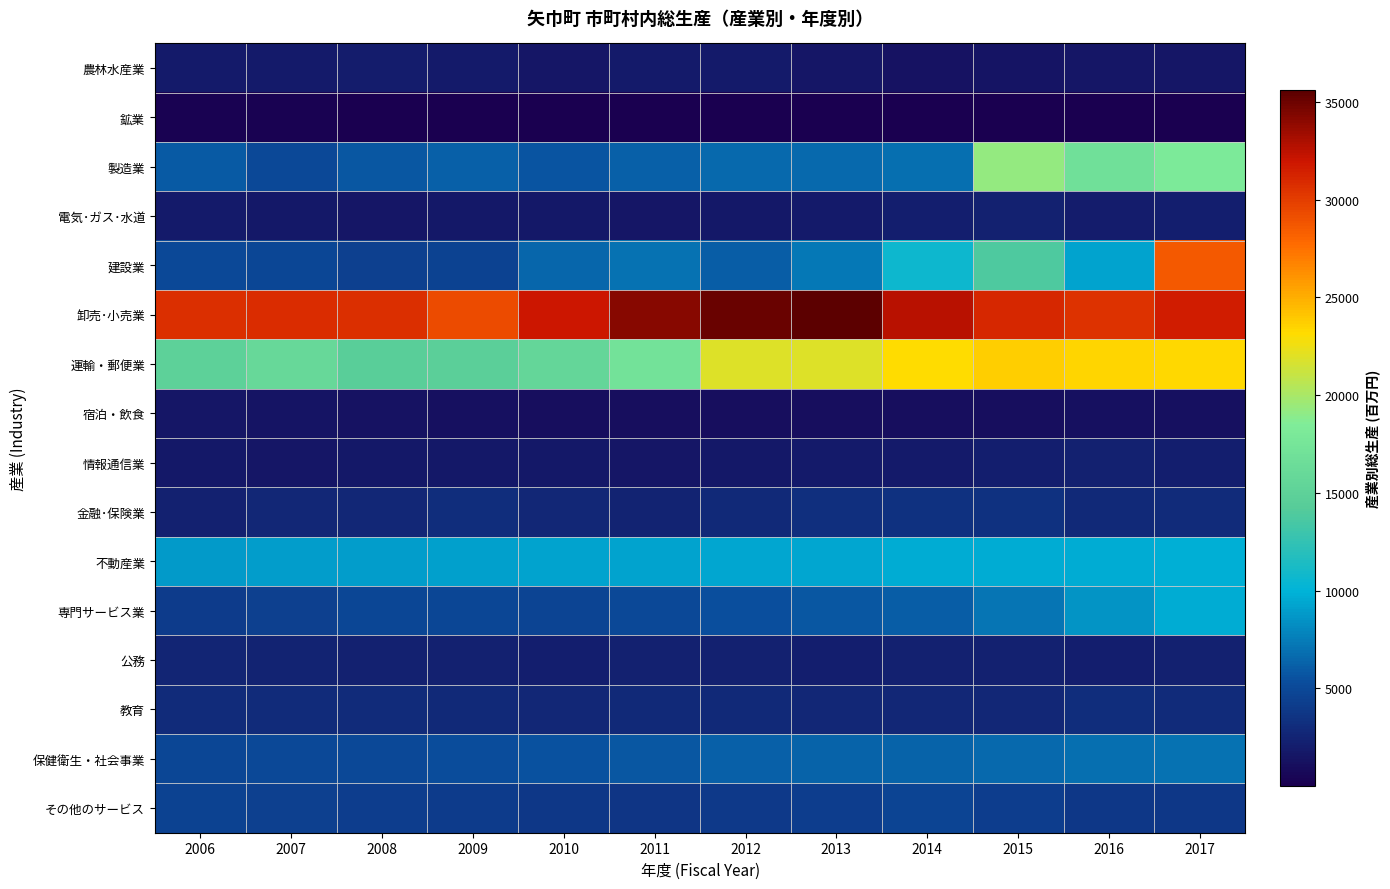

Reading right to left, what are all the values shown in this chart?

農林水産業: 2017=1540	2016=1546	2015=1519	2014=1377	2013=1660	2012=1863	2011=1820	2010=1673	2009=1937	2008=2023	2007=1951	2006=1923
鉱業: 2017=14	2016=15	2015=42	2014=73	2013=59	2012=48	2011=33	2010=21	2009=7	2008=91	2007=191	2006=280
製造業: 2017=18221	2016=16932	2015=19313	2014=6881	2013=6623	2012=6624	2011=6263	2010=5671	2009=6149	2008=5824	2007=4959	2006=5952
電気･ガス･水道: 2017=2192	2016=2049	2015=2235	2014=2153	2013=1905	2012=1773	2011=1599	2010=1724	2009=1700	2008=1615	2007=1759	2006=1893
建設業: 2017=28625	2016=9209	2015=13904	2014=10658	2013=7318	2012=6067	2011=6966	2010=6456	2009=4502	2008=4428	2007=4815	2006=4879
卸売･小売業: 2017=31667	2016=30477	2015=31056	2014=32667	2013=35605	2012=35174	2011=34135	2010=31881	2009=29303	2008=30710	2007=30798	2006=30708
運輸・郵便業: 2017=23302	2016=23450	2015=23660	2014=23177	2013=21926	2012=21907	2011=17246	2010=15623	2009=14609	2008=14475	2007=15861	2006=14956
宿泊・飲食: 2017=1187	2016=1193	2015=1071	2014=1091	2013=1049	2012=990	2011=1010	2010=1095	2009=1213	2008=1298	2007=1466	2006=1585
情報通信業: 2017=2195	2016=2240	2015=2093	2014=1881	2013=1818	2012=1710	2011=1636	2010=1709	2009=1764	2008=1706	2007=1621	2006=1680
金融･保険業: 2017=3039	2016=2825	2015=3432	2014=3478	2013=3235	2012=2863	2011=2383	2010=2740	2009=3098	2008=2681	2007=2778	2006=2287
不動産業: 2017=9774	2016=9619	2015=9672	2014=9733	2013=9337	2012=9330	2011=9316	2010=9279	2009=9170	2008=9004	2007=8948	2006=8892
専門サービス業: 2017=9653	2016=8582	2015=7181	2014=6062	2013=5815	2012=5300	2011=4973	2010=4701	2009=4794	2008=4810	2007=4444	2006=4065
公務: 2017=2237	2016=2227	2015=2256	2014=2276	2013=2227	2012=2282	2011=2364	2010=2226	2009=2238	2008=2356	2007=2492	2006=2565
教育: 2017=3043	2016=3090	2015=2781	2014=2705	2013=2734	2012=2794	2011=2841	2010=2784	2009=2825	2008=2942	2007=3039	2006=3065
保健衛生・社会事業: 2017=6985	2016=6914	2015=6676	2014=6265	2013=6351	2012=6243	2011=5839	2010=5543	2009=5191	2008=4957	2007=4921	2006=4858
その他のサービス: 2017=3848	2016=3857	2015=4251	2014=4620	2013=4214	2012=3924	2011=3655	2010=3827	2009=4061	2008=4202	2007=4431	2006=4515